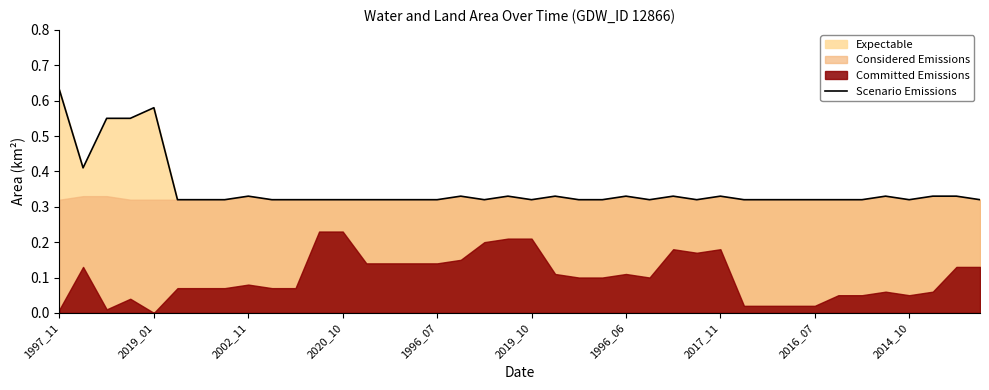

Reading right to left, extract all data points from this chart.

0.3	0.3	0.3	0.3	0.3	0.3	0.3	0.3	0.3	0.3	0.3	0.3	0.3	0.3	0.3	0.3	0.3	0.3	0.3	0.3	0.3	0.3	0.3	0.3	0.3	0.3	0.3	0.3	0.3	0.3	0.3	0.3	0.3	0.3	0.3	0.6	0.6	0.5	0.4	0.6